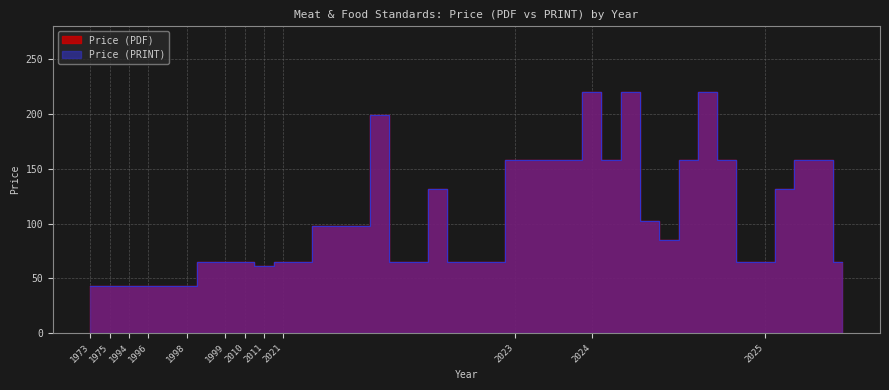

What is the value of the Price (PRINT) point at the 6th from the left?

43.0